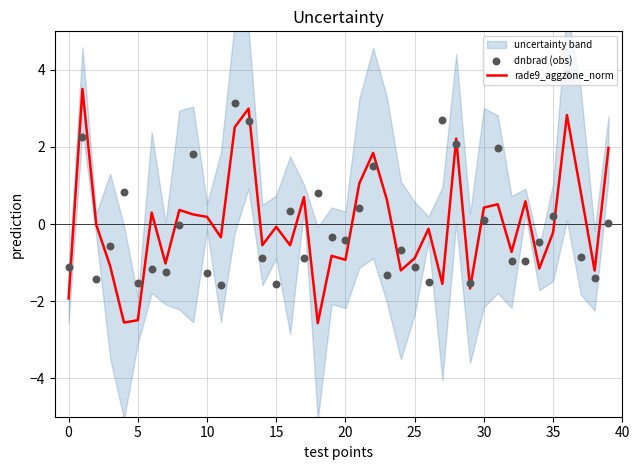

Which series has the largest Y range (max minus min)?

rade9_aggzone_norm